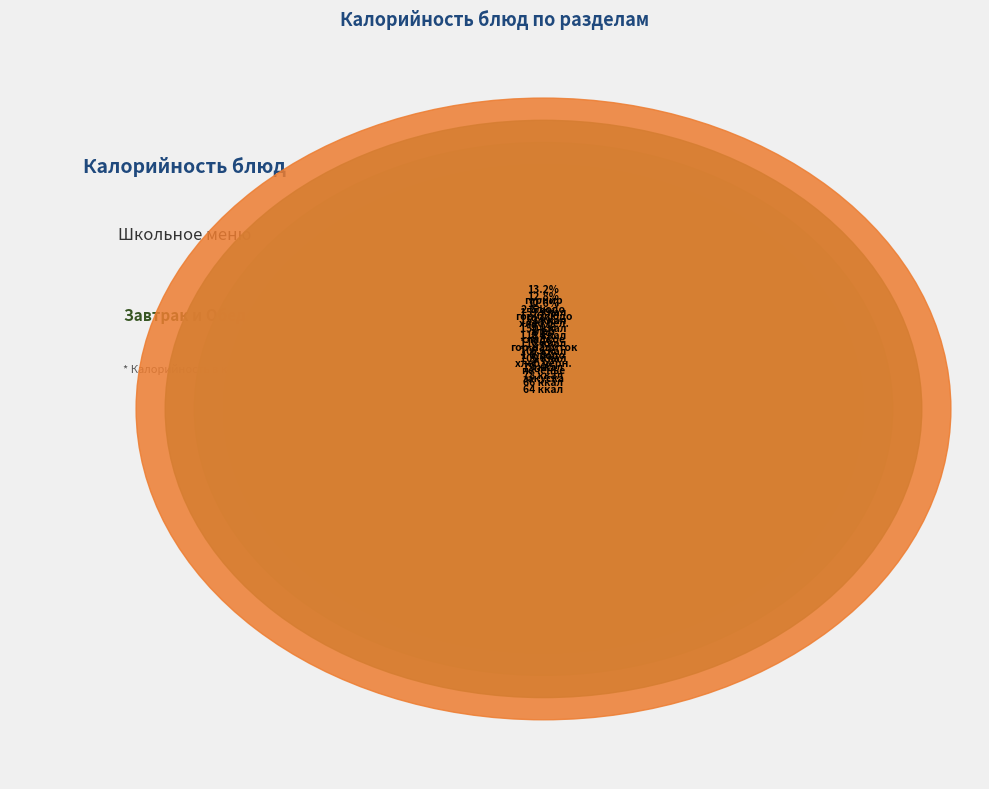

Which slice is the largest?

гарнир